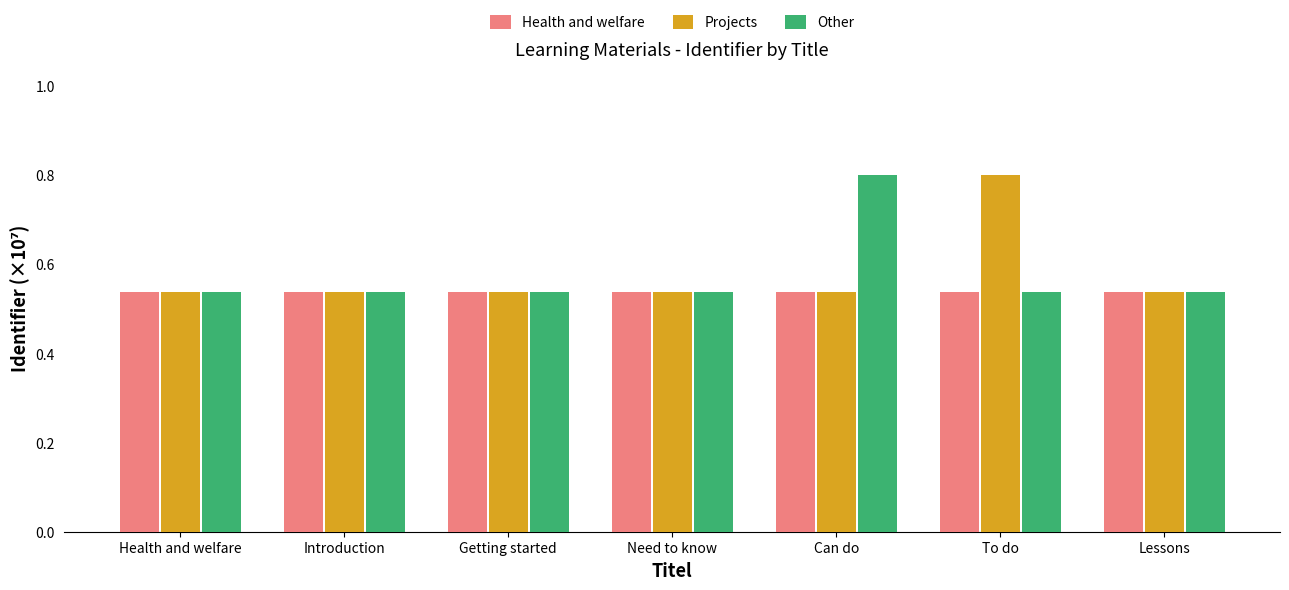

What is the sum of all Health and welfare values?

3.8